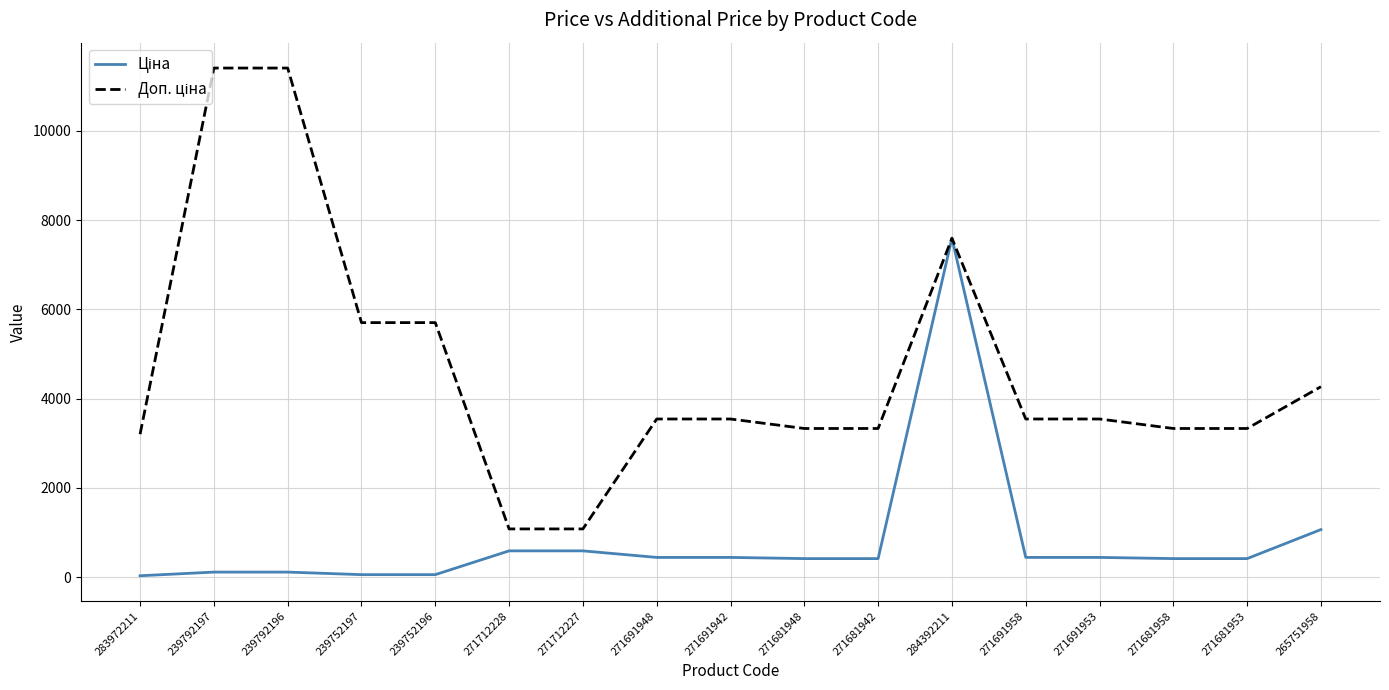

At which category is the sum across all series the highest?

284392211